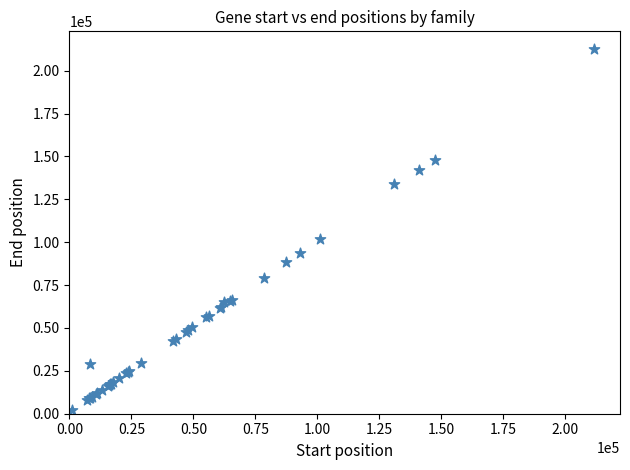

What Y value in the scatter plot is closest to 107232?

101784